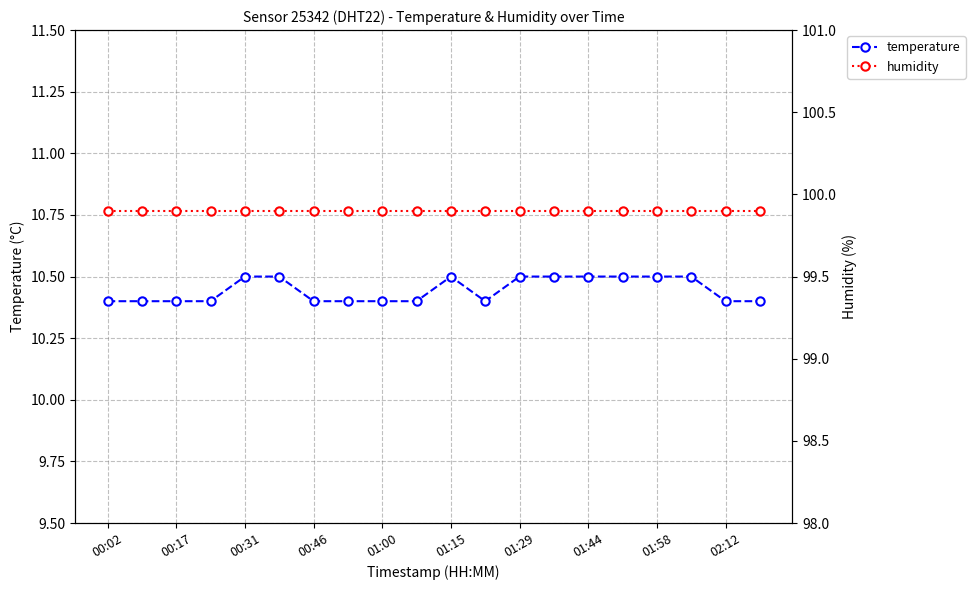

True or false: temperature and humidity intersect in this chart.

False